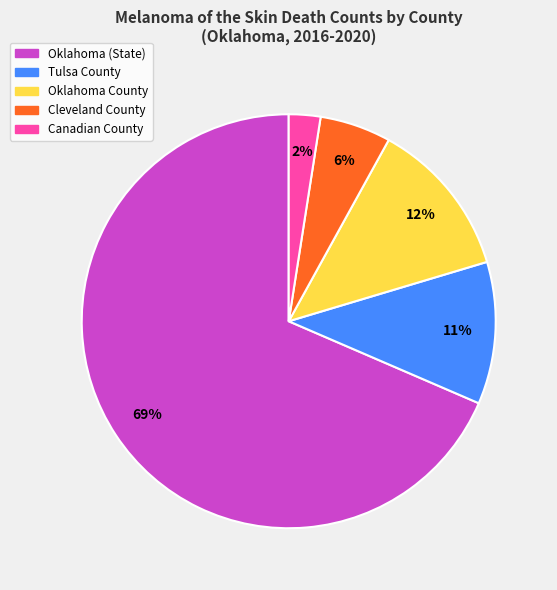

Do Tulsa County and Cleveland County together represent more than half of the pie?

No